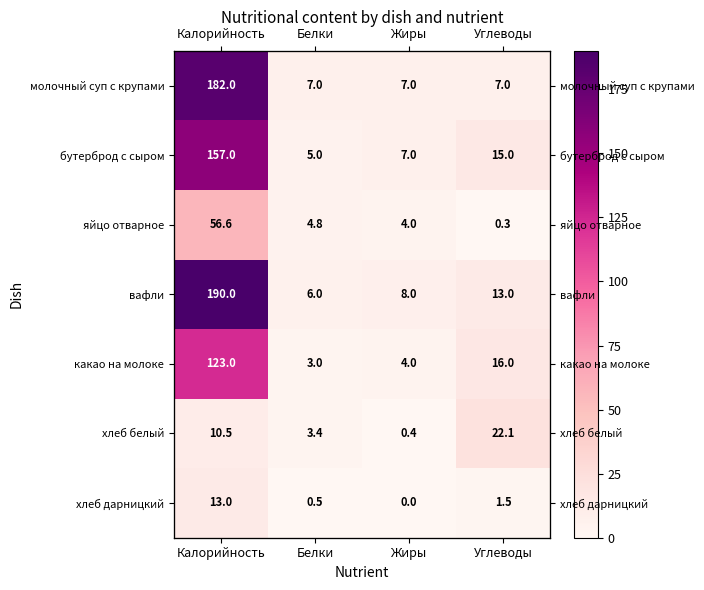

At which label does яйцо отварное first exceed 4?

Калорийность